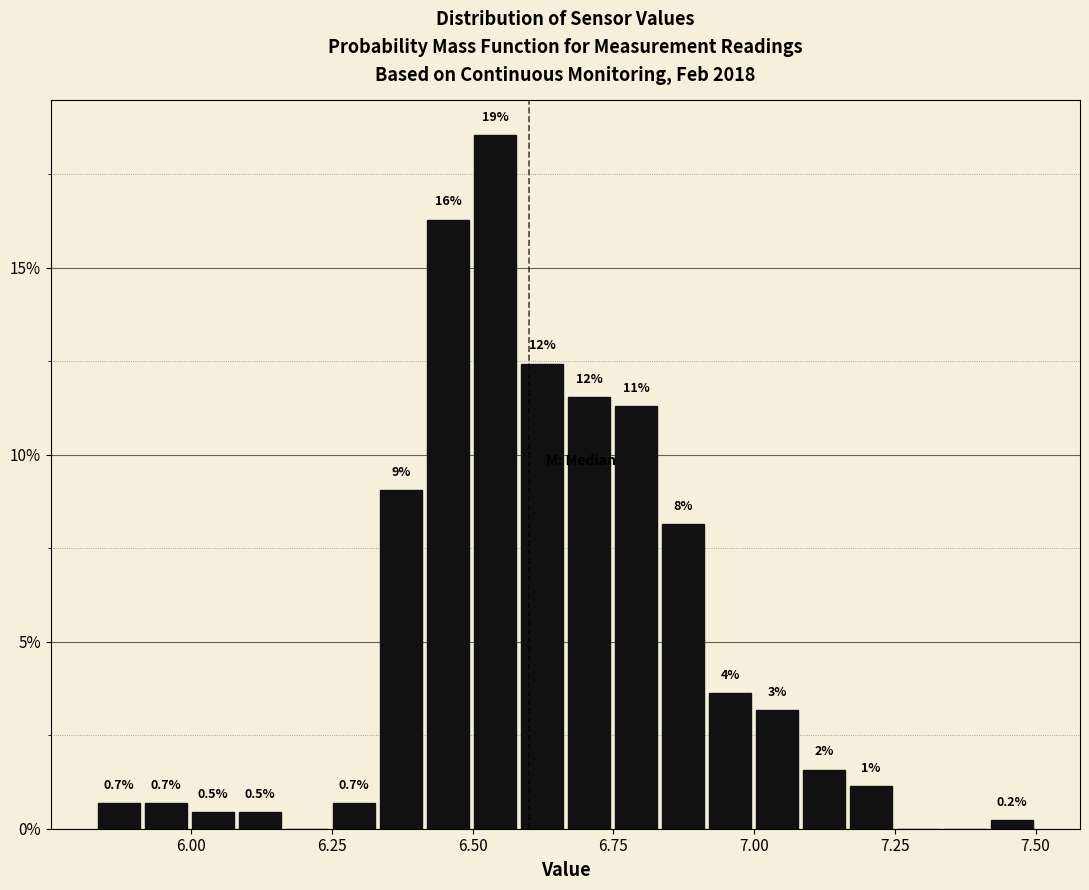

Read against the x-axis, roughly where is the centre of the tallest bar?

6.55